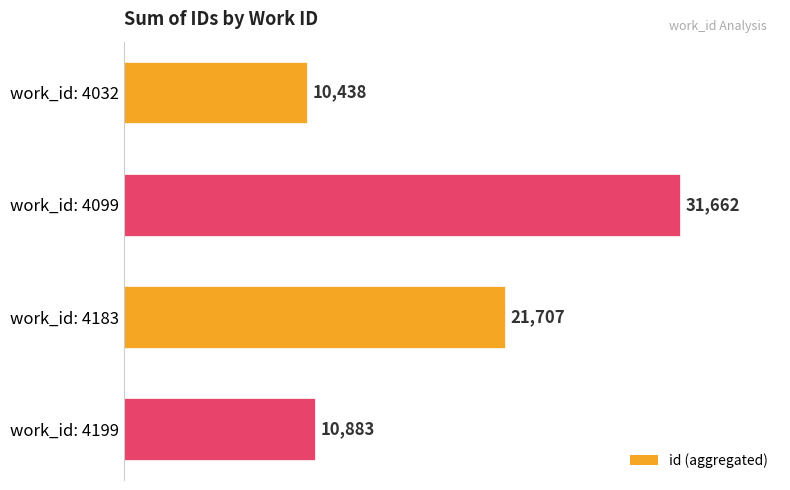

Between work_id: 4099 and work_id: 4199, which is larger?

work_id: 4099